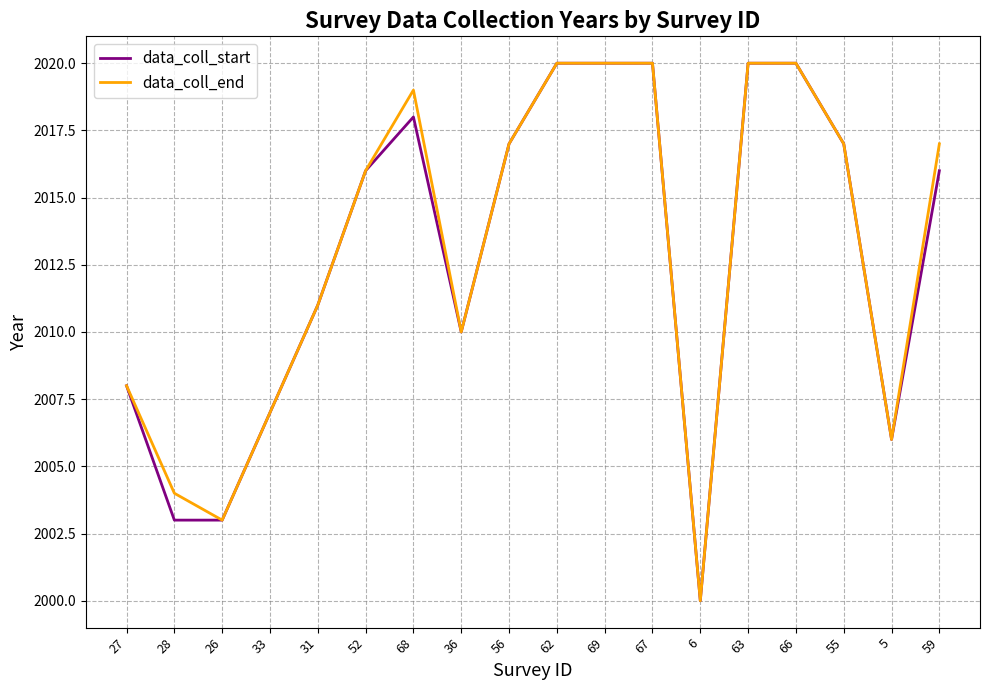

What is the maximum value for data_coll_end?

2020